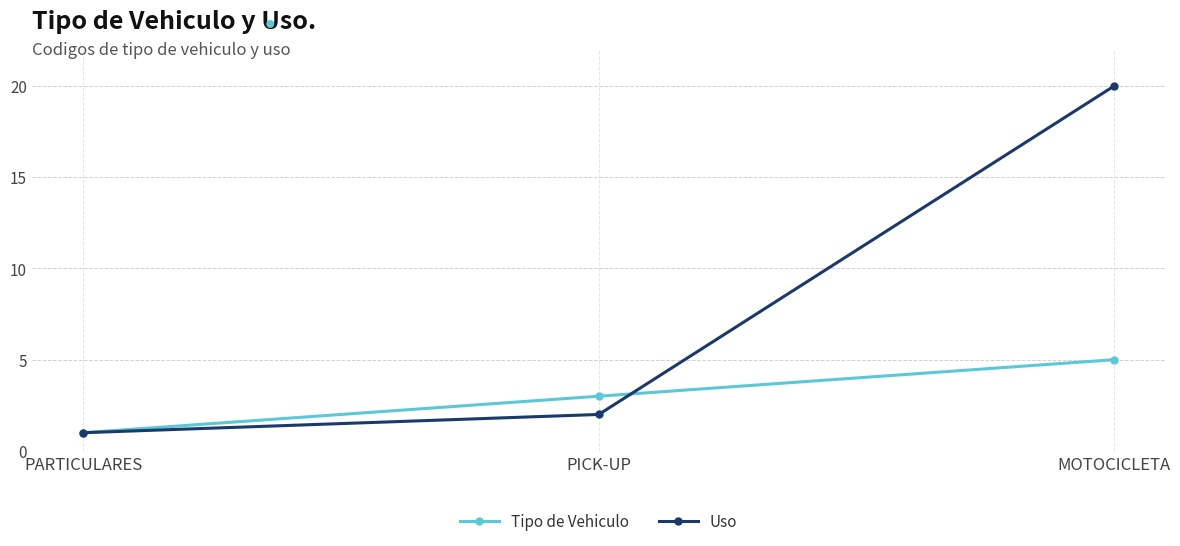

Which series has the largest total across all categories?

Uso